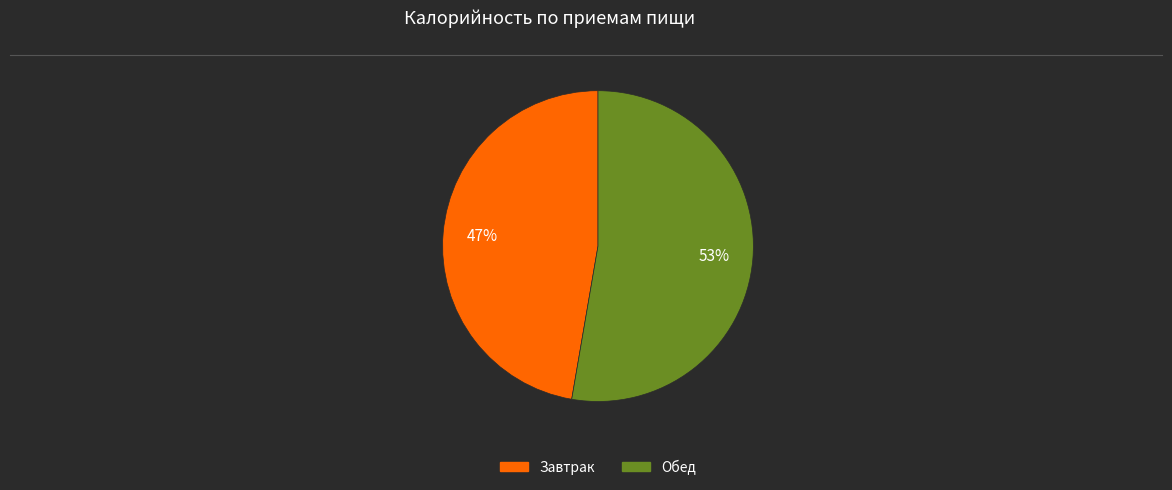

Which has a higher value, Обед or Завтрак?

Обед